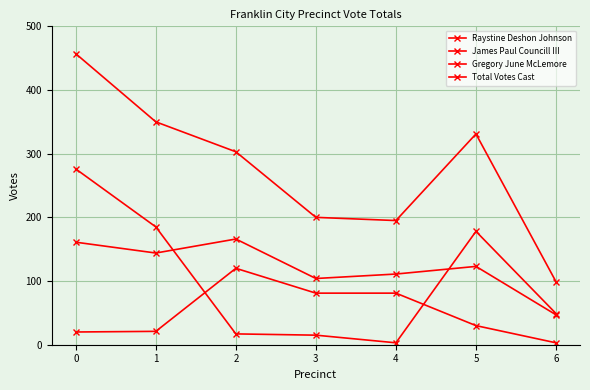

How many interior local valleys does the James Paul Councill III series have?

1